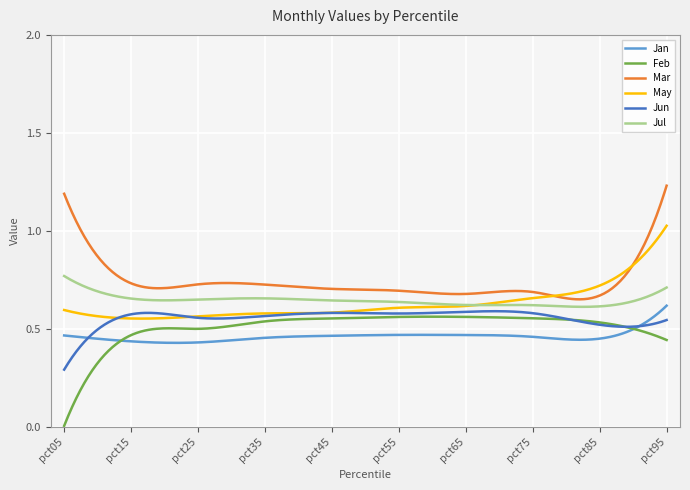

Reading left to right, what are all the values shown in this chart?

Jan: pct05=0.5	pct15=0.4	pct25=0.4	pct35=0.5	pct45=0.5	pct55=0.5	pct65=0.5	pct75=0.5	pct85=0.5	pct95=0.6
Feb: pct05=0.0	pct15=0.5	pct25=0.5	pct35=0.5	pct45=0.6	pct55=0.6	pct65=0.6	pct75=0.6	pct85=0.5	pct95=0.4
Mar: pct05=1.2	pct15=0.7	pct25=0.7	pct35=0.7	pct45=0.7	pct55=0.7	pct65=0.7	pct75=0.7	pct85=0.7	pct95=1.2
May: pct05=0.6	pct15=0.6	pct25=0.6	pct35=0.6	pct45=0.6	pct55=0.6	pct65=0.6	pct75=0.7	pct85=0.7	pct95=1.0
Jun: pct05=0.3	pct15=0.6	pct25=0.6	pct35=0.6	pct45=0.6	pct55=0.6	pct65=0.6	pct75=0.6	pct85=0.5	pct95=0.5
Jul: pct05=0.8	pct15=0.7	pct25=0.7	pct35=0.7	pct45=0.6	pct55=0.6	pct65=0.6	pct75=0.6	pct85=0.6	pct95=0.7